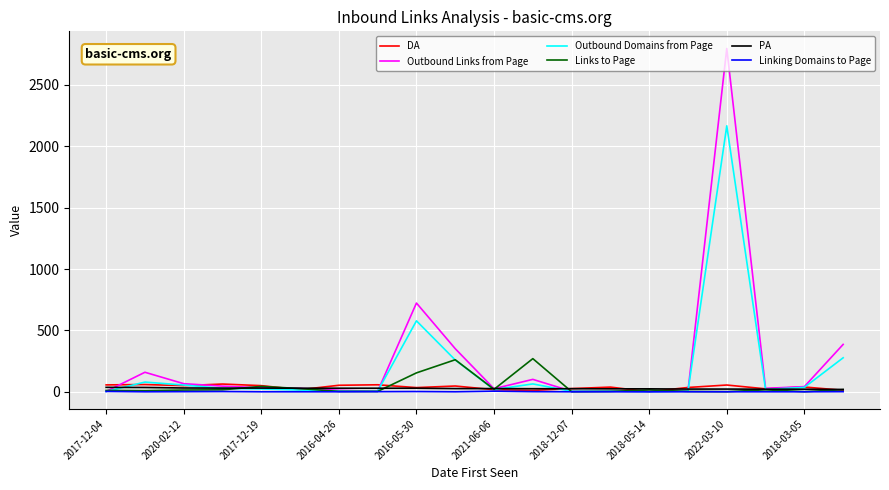

Which series has the widest spread of values?

Outbound Links from Page